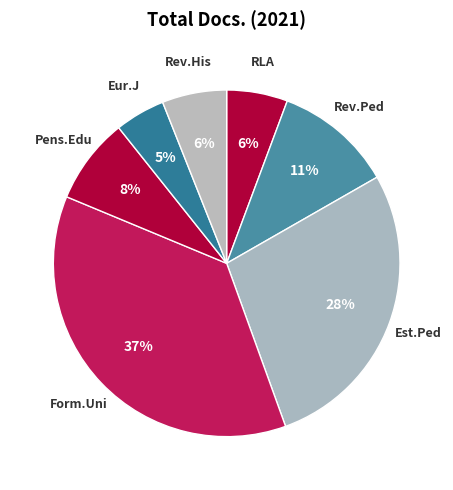

To the nearest percent, what portion does RLA represent?

6%